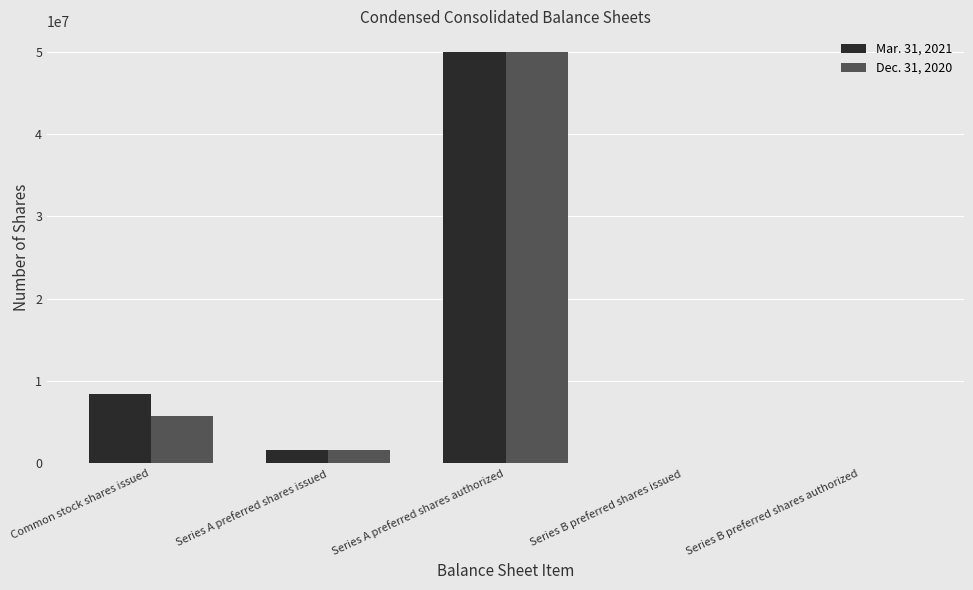

Is the value of Dec. 31, 2020 at Common stock shares issued greater than the value of Mar. 31, 2021 at Series A preferred shares authorized?

No